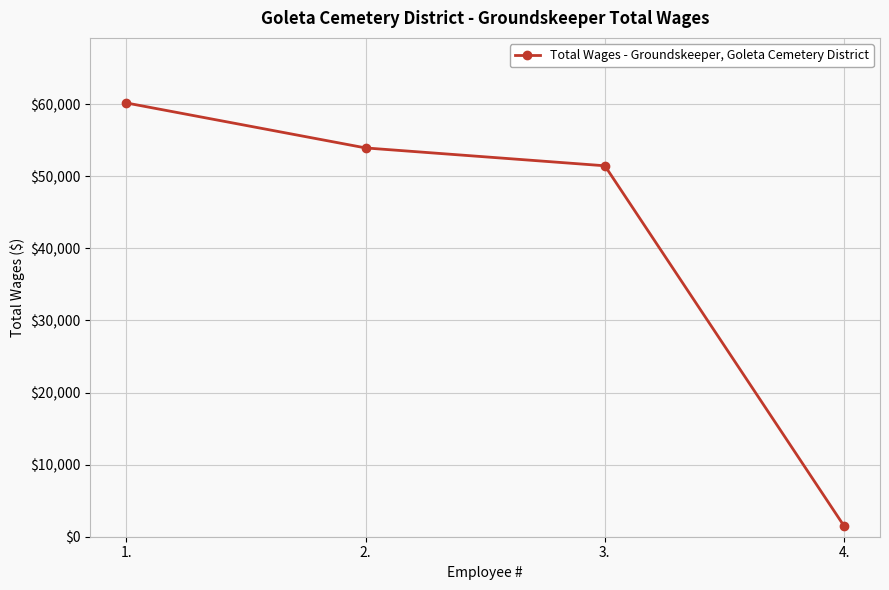

What is the sum of all values?

167006